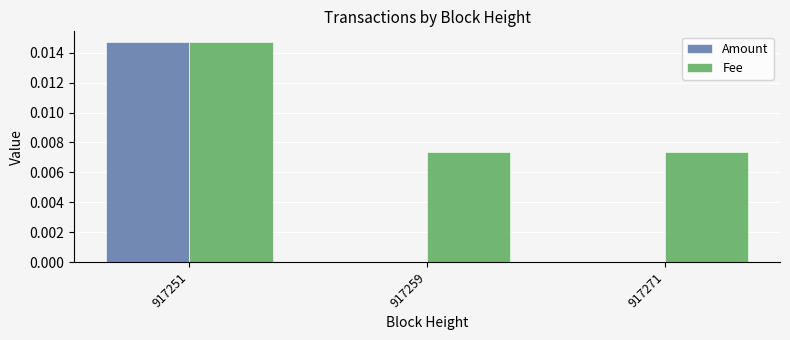

The value of Amount at 917259 is 0.0. True or false?

True